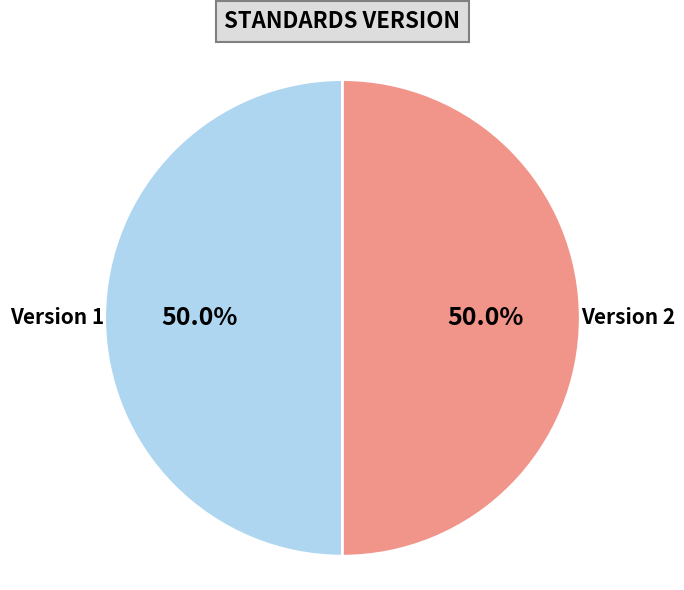

How many segments does this pie chart have?

2